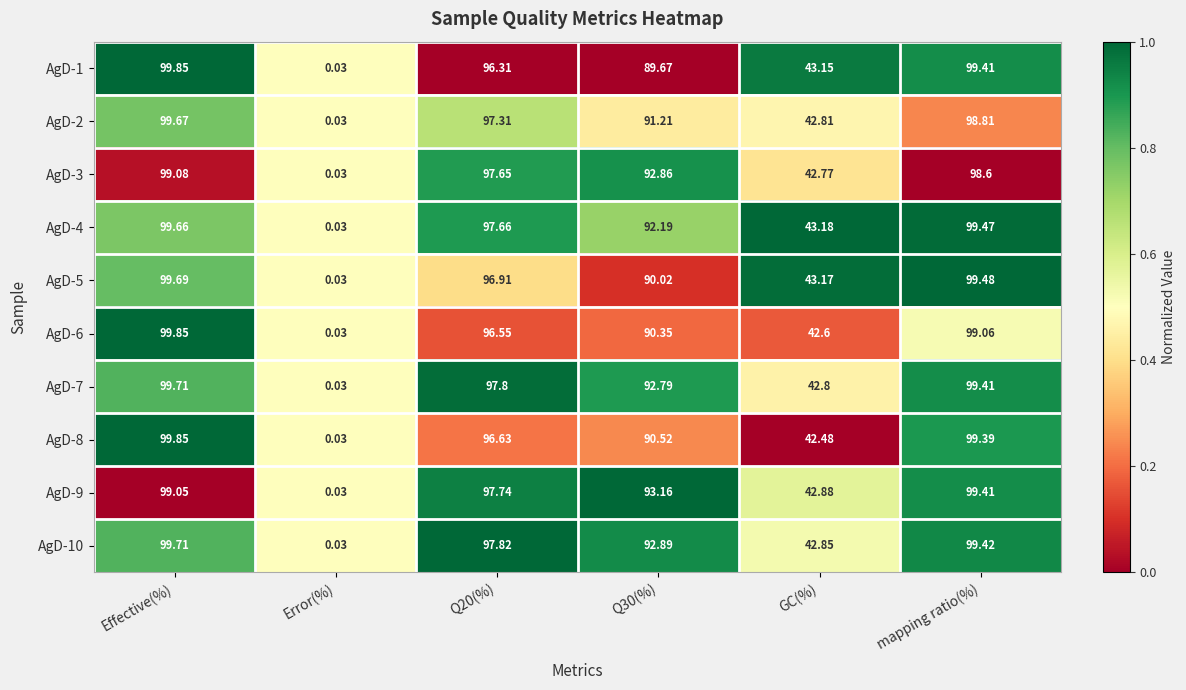

Is the value of AgD-2 at GC(%) greater than the value of AgD-4 at Q20(%)?

No